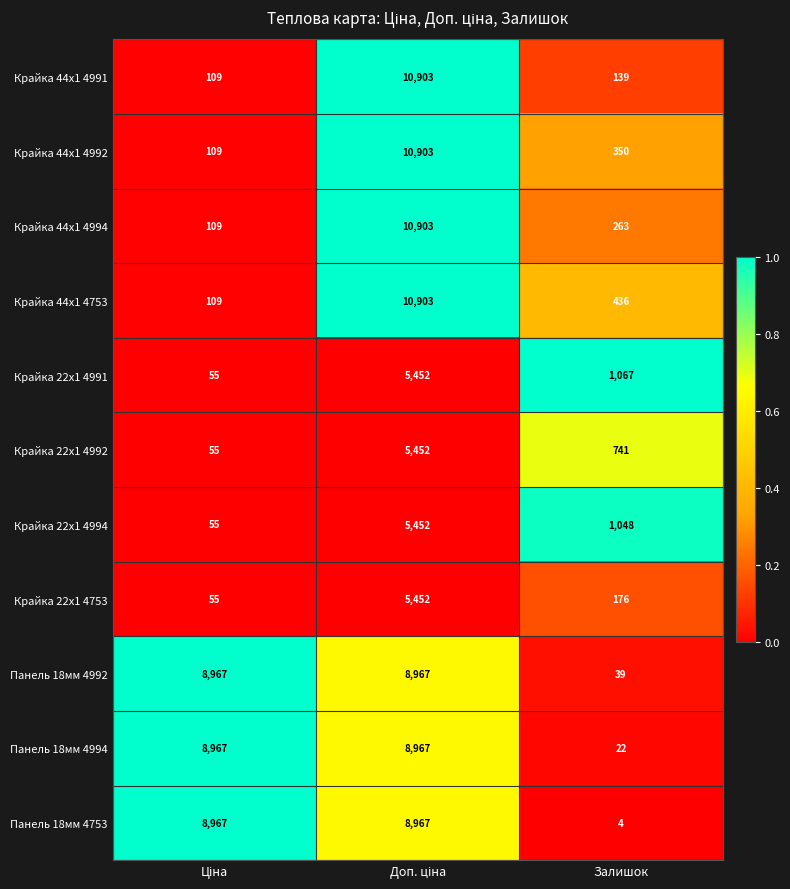

Where is Крайка 44x1 4991 nearest to the value 5506?

Залишок